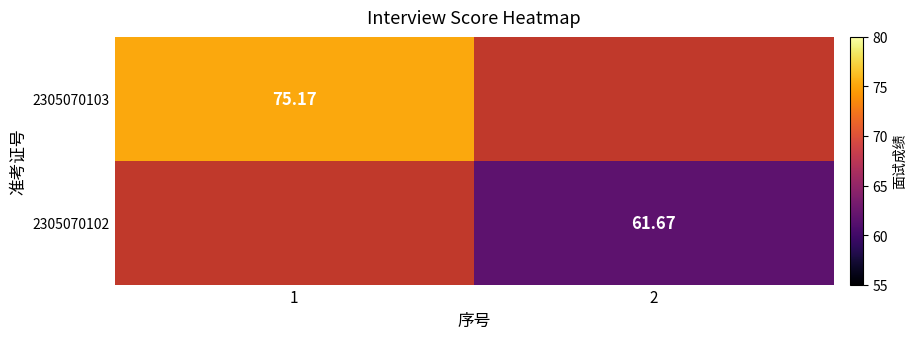

Rank the series by their maximum value, from lowest to highest.

2305070103, 2305070102